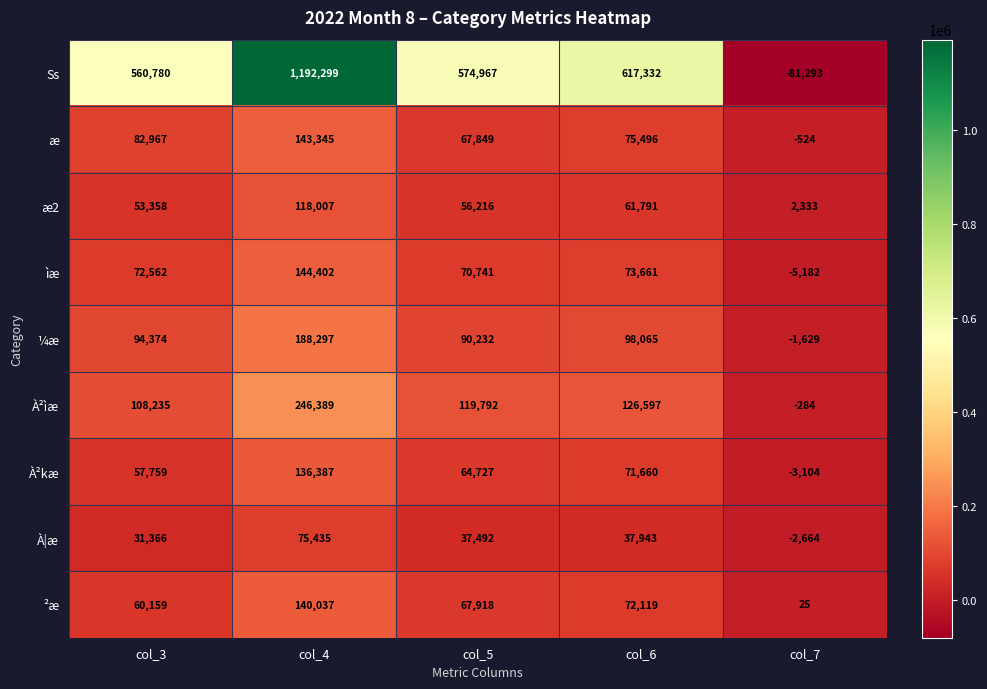

Which series has the largest range (max minus min)?

Ss